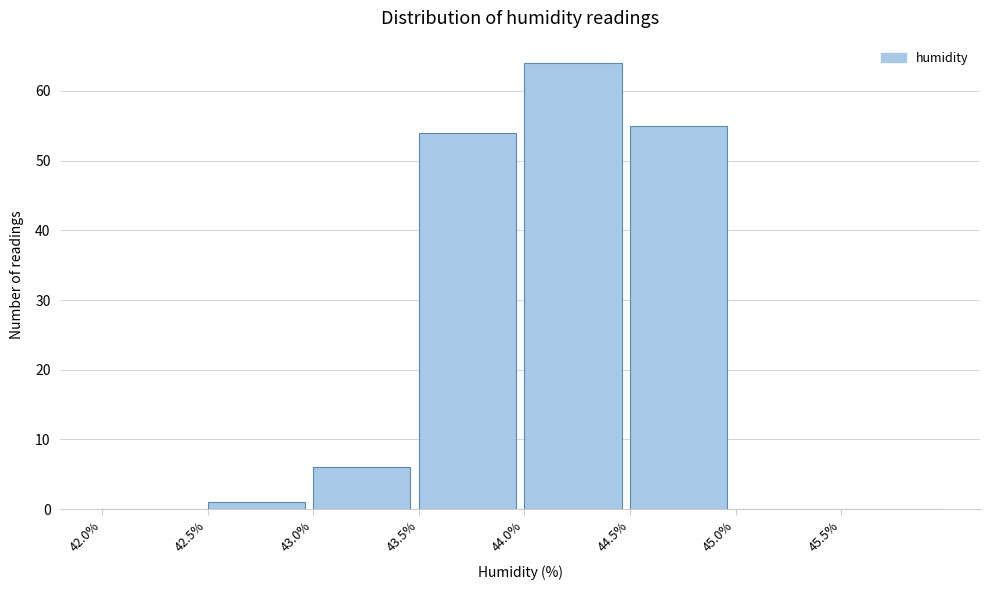

Over which range of the x-axis is the bar tallest?

44.0 to 44.5